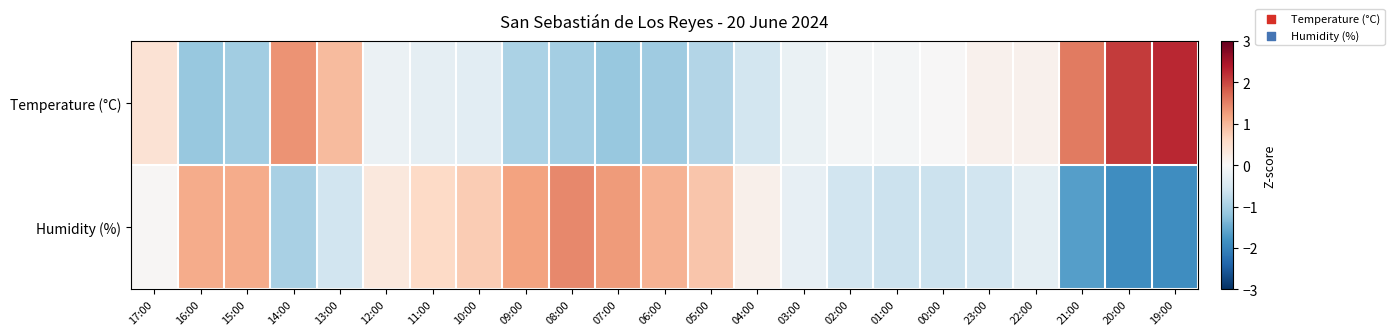

Reading right to left, list all the values displayed in this chart.

Temperature (°C): 19:00=2.3	20:00=2.1	21:00=1.5	22:00=0.1	23:00=0.1	00:00=0.0	01:00=-0.1	02:00=-0.1	03:00=-0.2	04:00=-0.6	05:00=-0.9	06:00=-1.1	07:00=-1.1	08:00=-1.0	09:00=-1.0	10:00=-0.3	11:00=-0.3	12:00=-0.2	13:00=0.9	14:00=1.3	15:00=-1.0	16:00=-1.1	17:00=0.4
Humidity (%): 19:00=-1.9	20:00=-1.9	21:00=-1.6	22:00=-0.3	23:00=-0.6	00:00=-0.6	01:00=-0.6	02:00=-0.6	03:00=-0.2	04:00=0.2	05:00=0.8	06:00=1.0	07:00=1.3	08:00=1.4	09:00=1.2	10:00=0.8	11:00=0.6	12:00=0.3	13:00=-0.6	14:00=-1.0	15:00=1.1	16:00=1.1	17:00=0.0